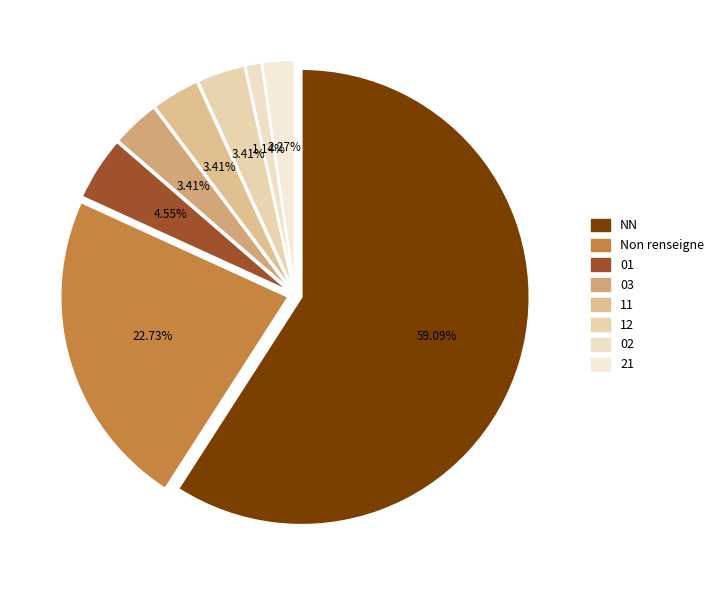

Which category has the biggest portion of the pie?

NN